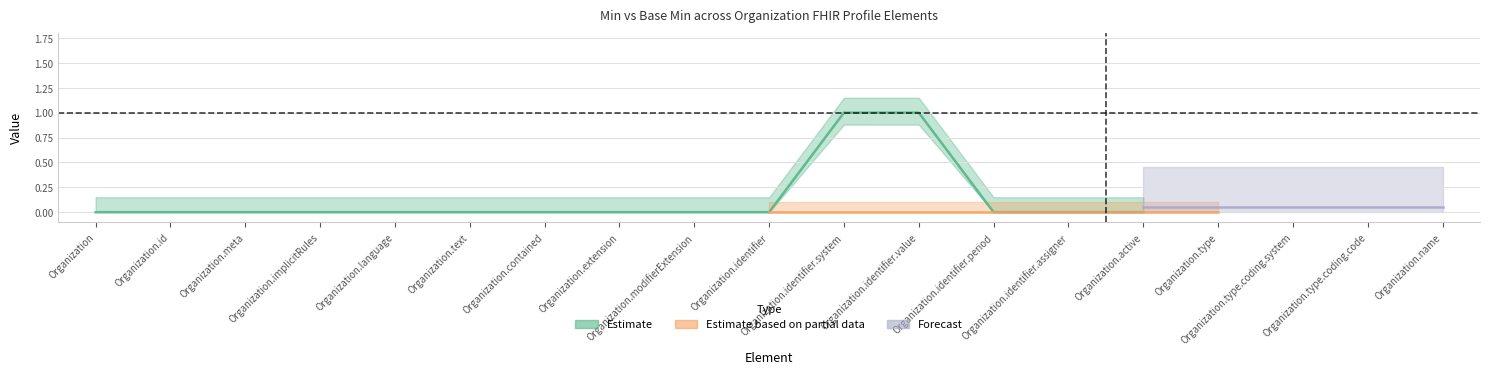

At which category is the sum across all series the highest?

Organization.identifier.system